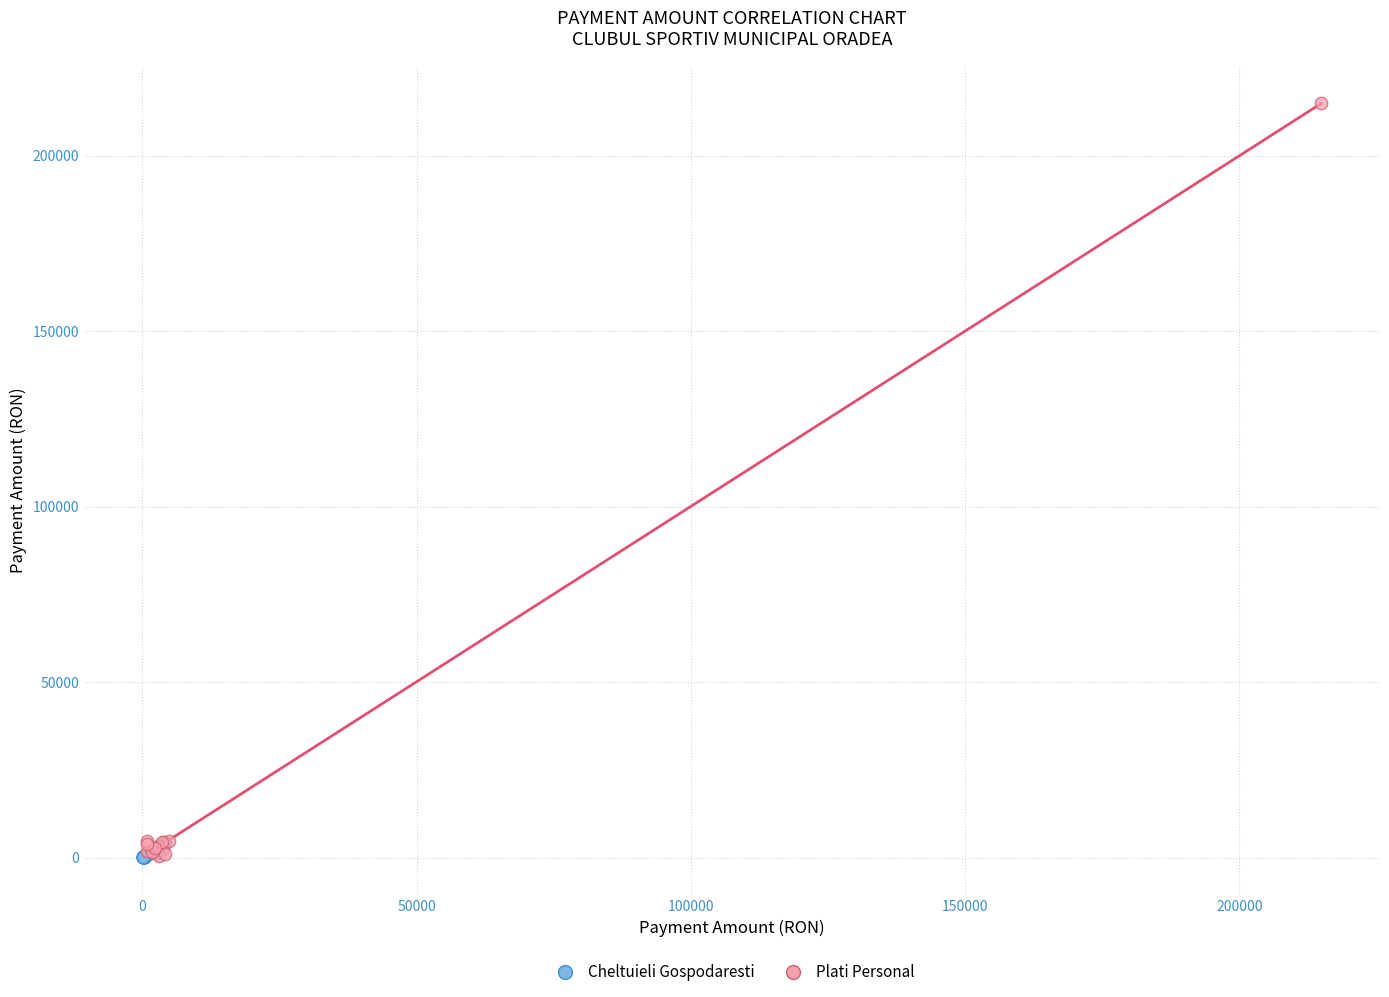

Which series has the widest spread of Y values?

Plati Personal